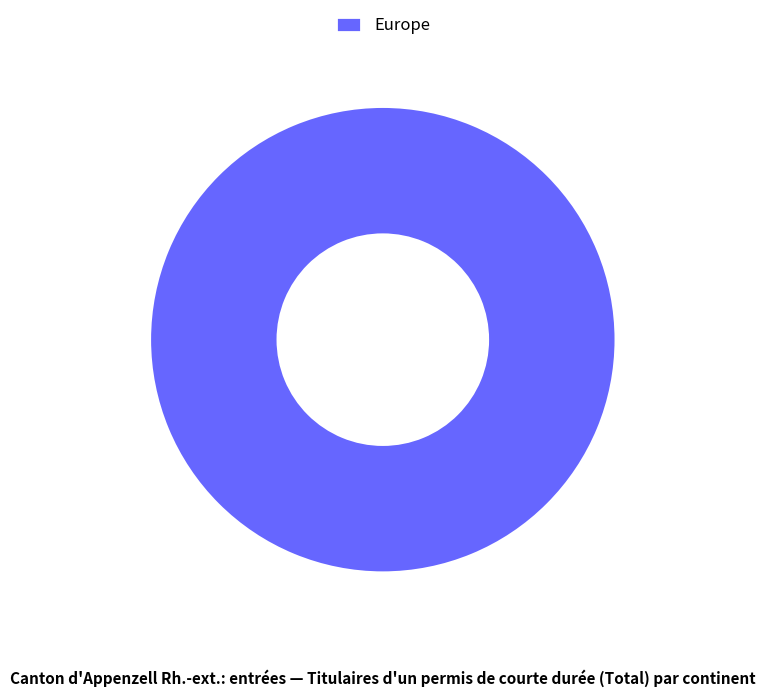

The Europe slice represents 100% of the pie. True or false?

True